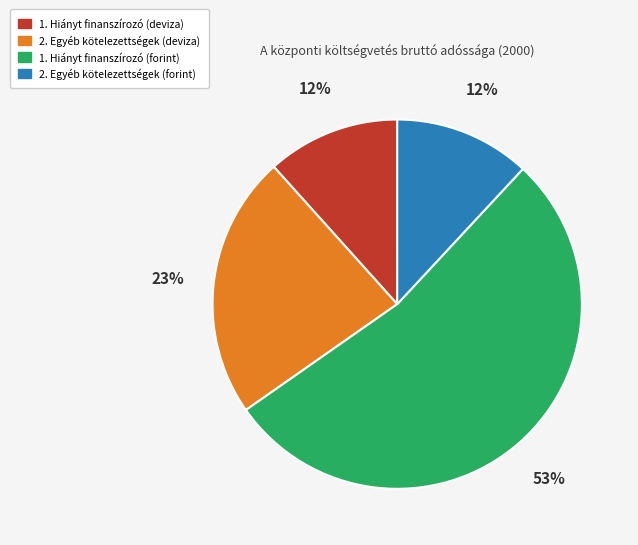

Which slice represents more than half of the pie?

1. Hiányt finanszírozó (forint)